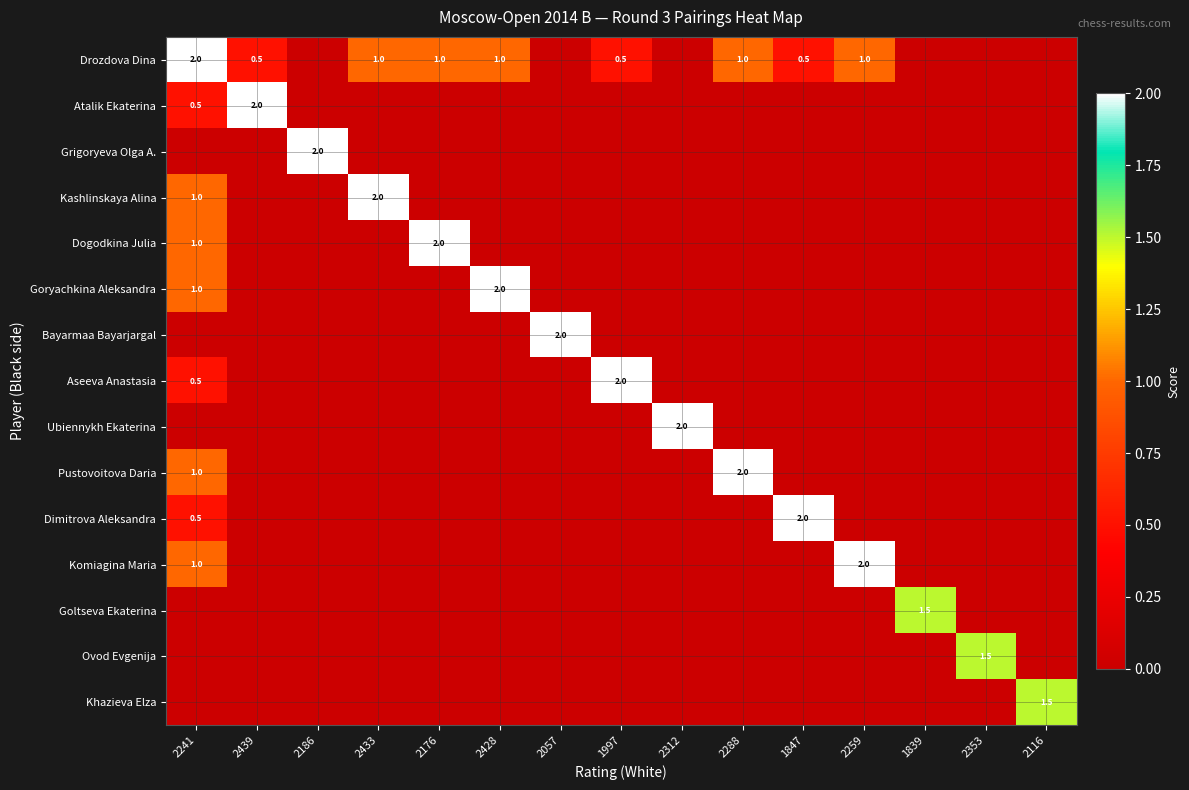

Which series has the largest total across all categories?

Drozdova Dina